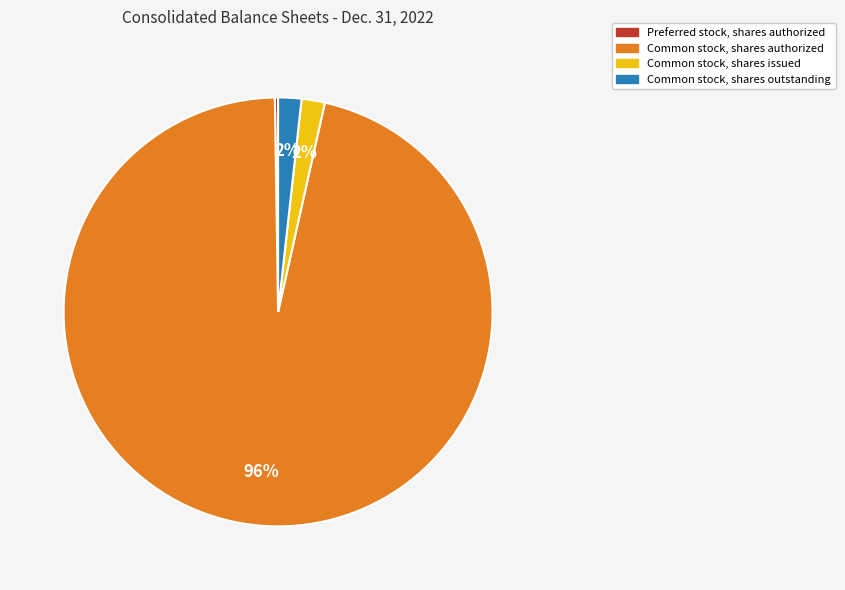

To the nearest percent, what is the difference between the largest and smallest slice percentages?

96%